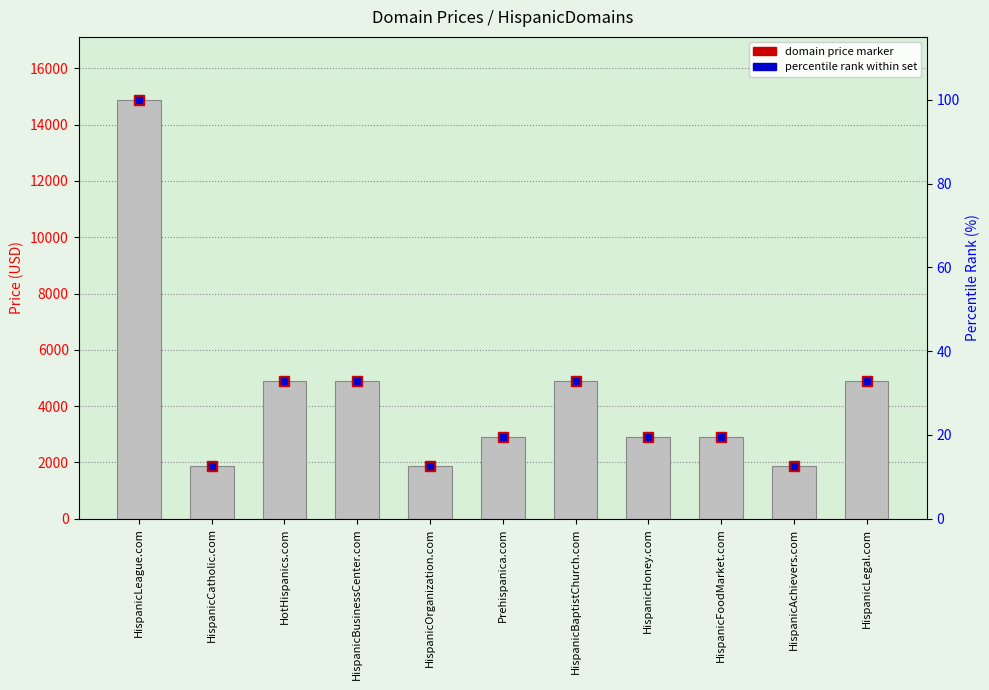

What is the value of the 3rd bar from the left?

4888